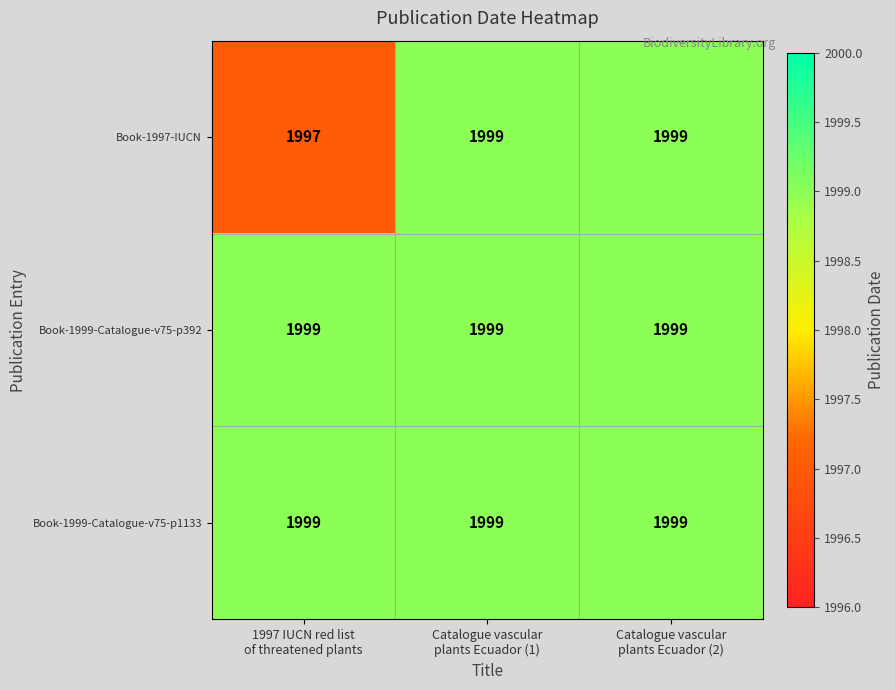

How many series are shown in this chart?

3